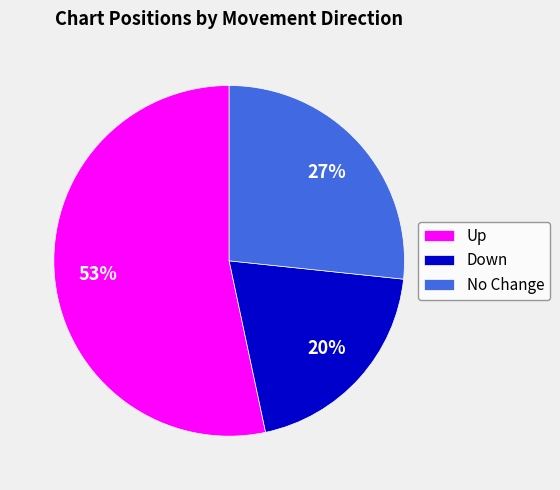

To the nearest percent, what is the difference between the largest and smallest slice percentages?

33%